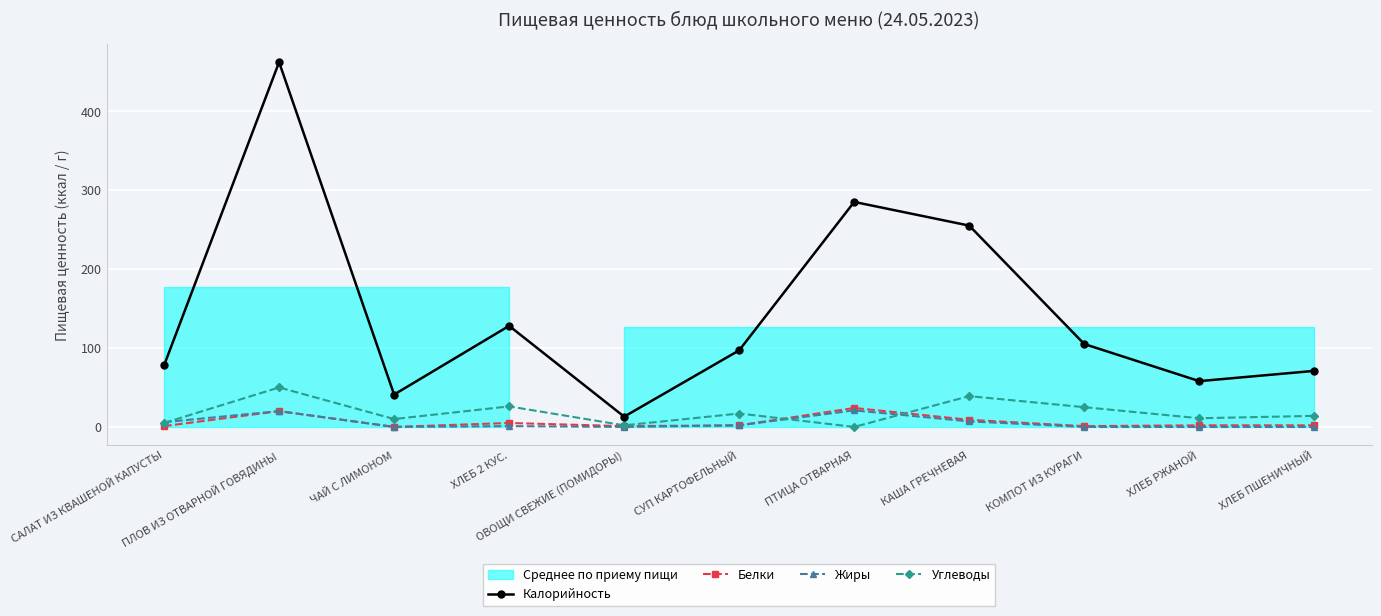

What position from the left is ЧАЙ С ЛИМОНОМ?

3